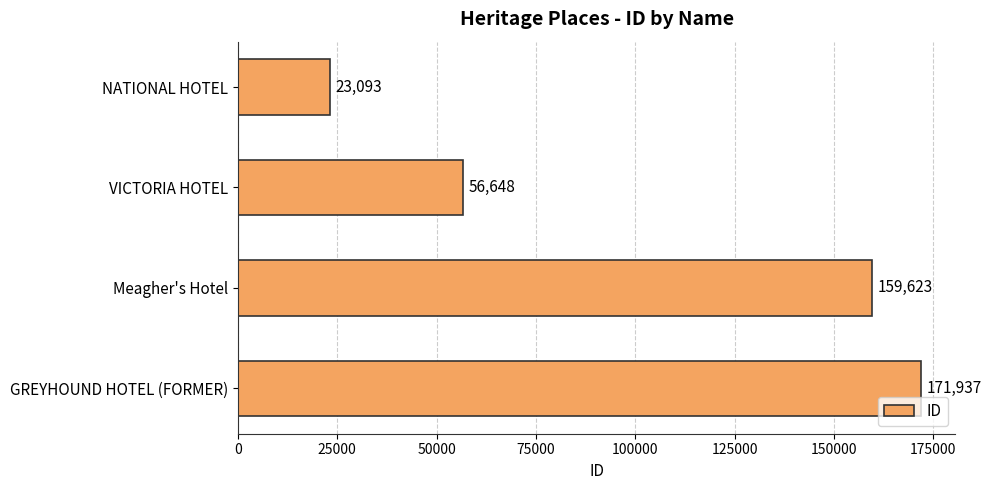

How many distinct data groups are displayed?

1